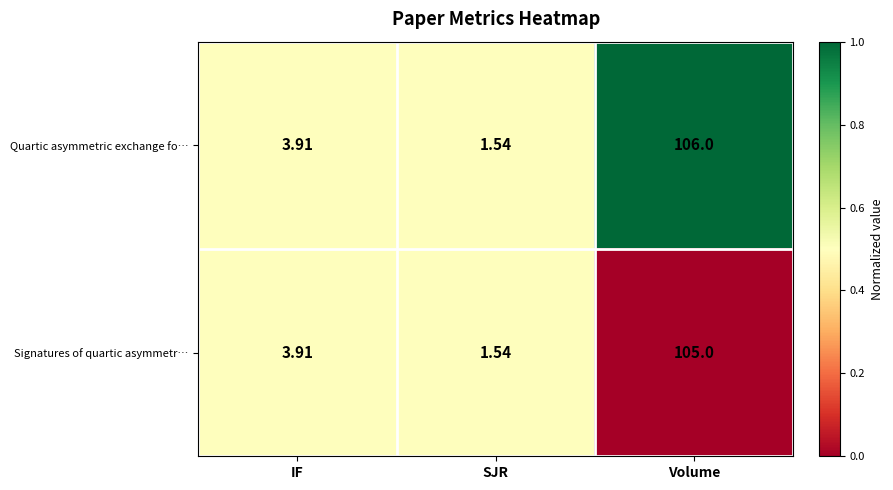

At which label is Quartic asymmetric exchange fo… closest to 53?

IF